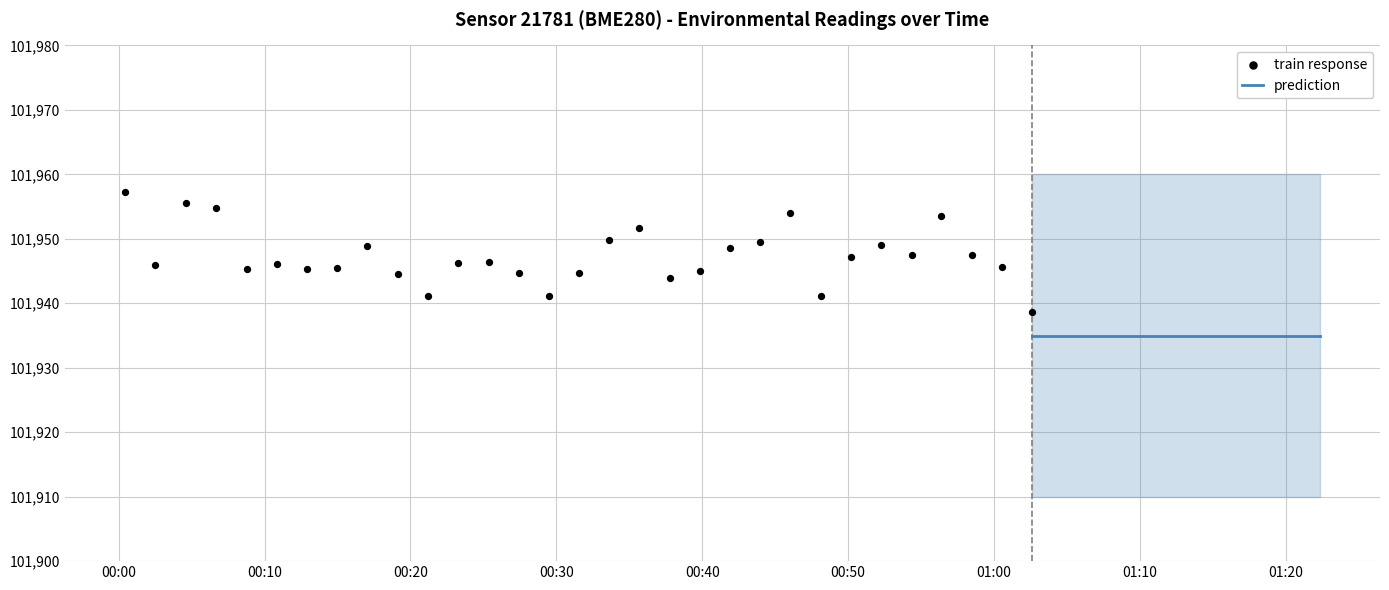

At which category is the sum across all series the highest?

2023-06-01T00:00:26